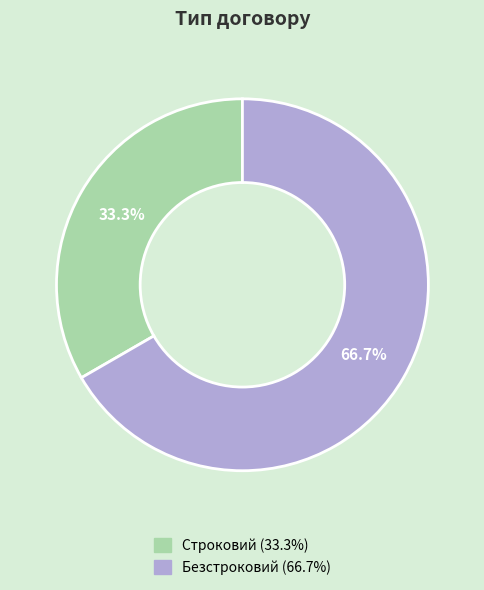

To the nearest percent, what percentage of the pie is Строковий?

33%